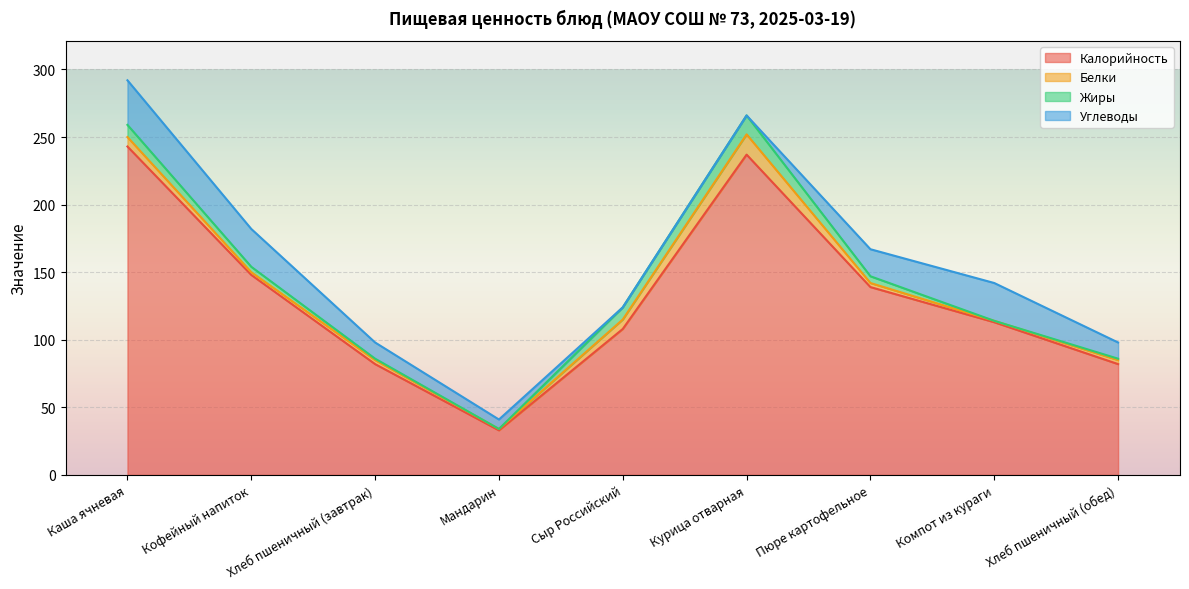

True or false: Белки and Жиры intersect in this chart.

True